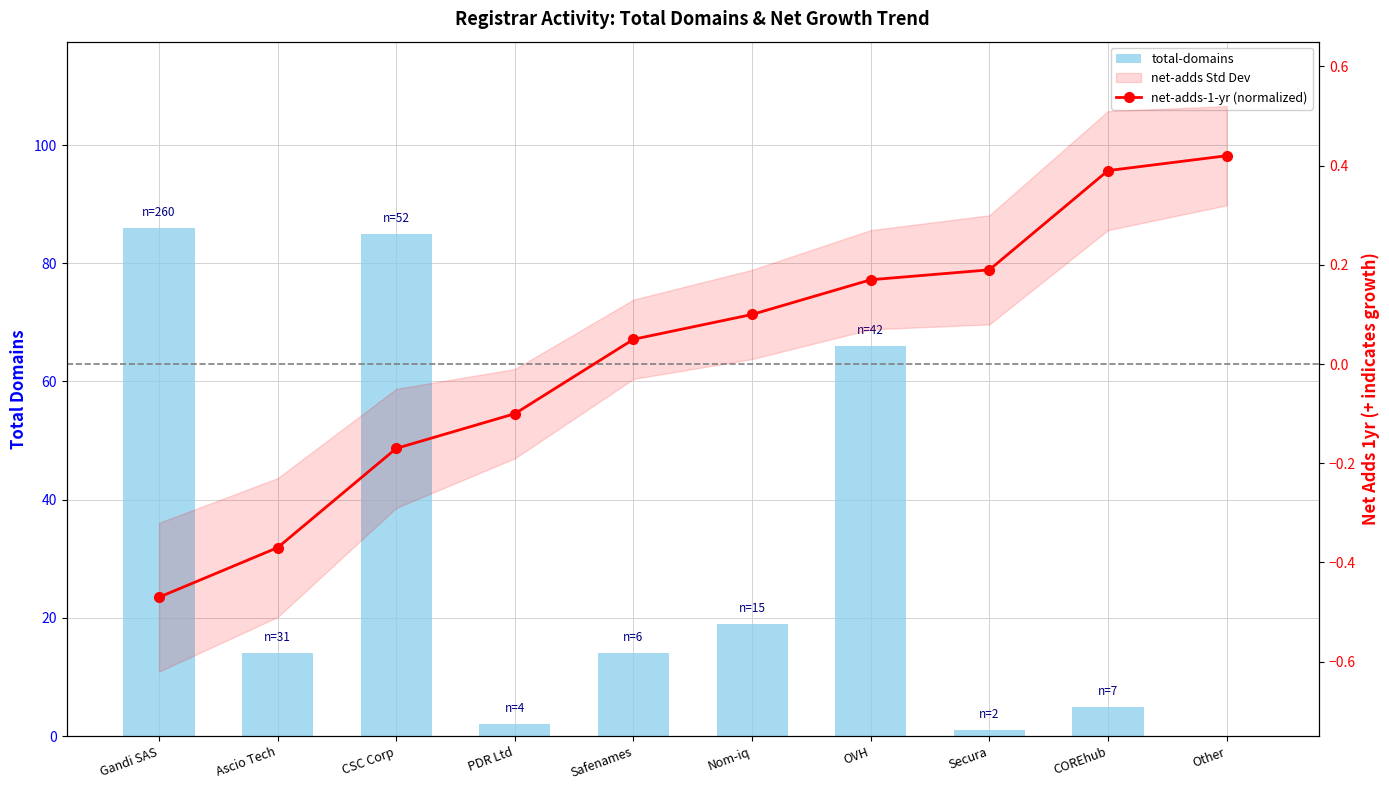

Reading left to right, what are all the values shown in this chart?

total-domains: 86.0	14.0	85.0	2.0	14.0	19.0	66.0	1.0	5.0	0.0
net-adds-1-yr (normalized): -0.5	-0.4	-0.2	-0.1	0.1	0.1	0.2	0.2	0.4	0.4